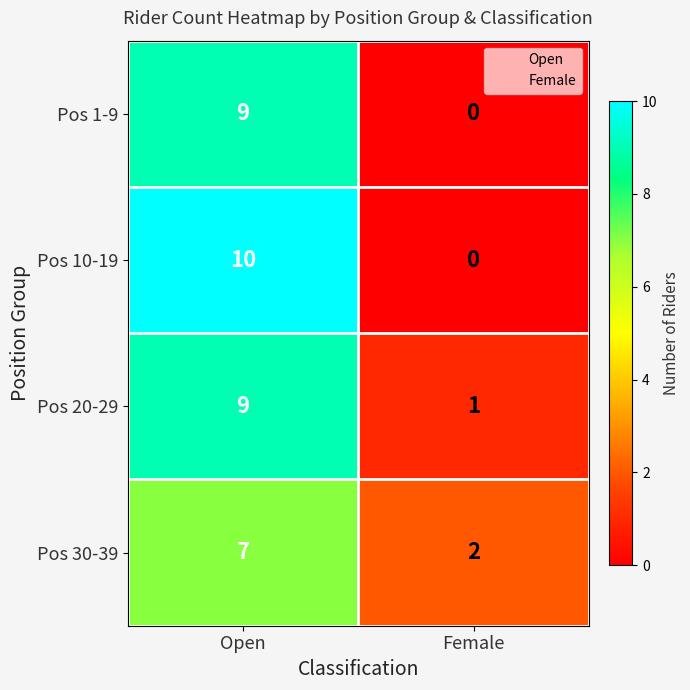

Reading left to right, list all the values displayed in this chart.

Pos 1-9: Open=9	Female=0
Pos 10-19: Open=10	Female=0
Pos 20-29: Open=9	Female=1
Pos 30-39: Open=7	Female=2